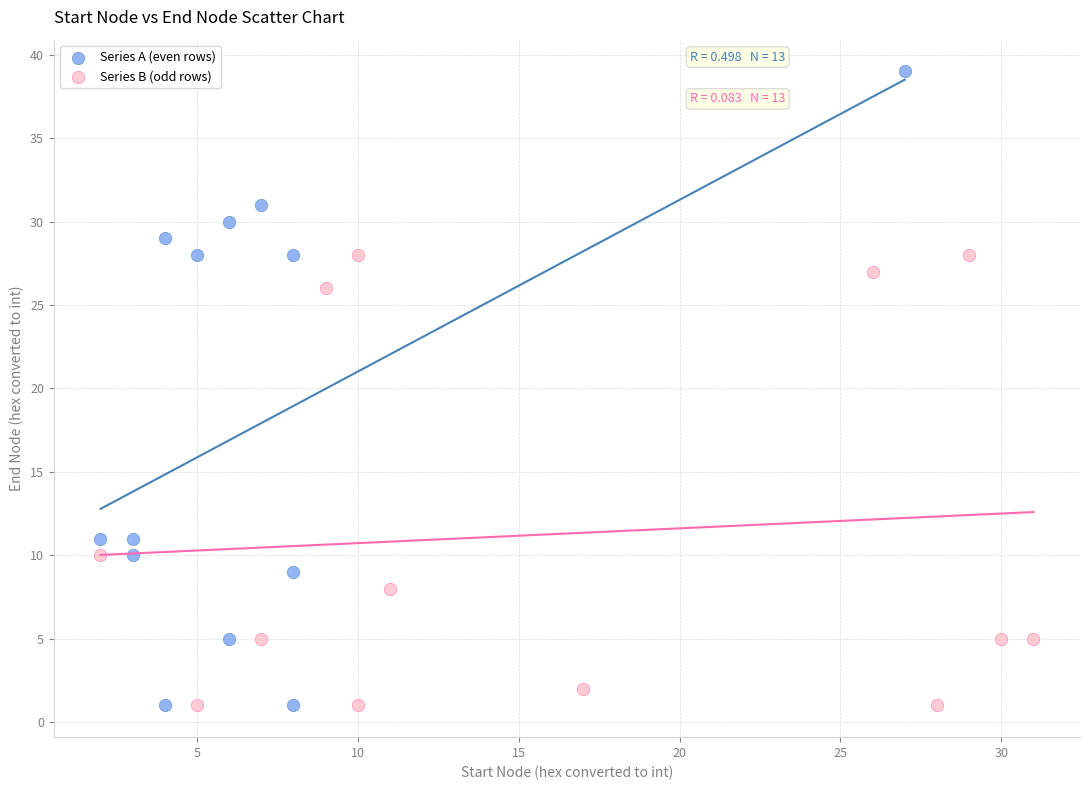

Which series has the widest spread of Y values?

Series A (even rows)